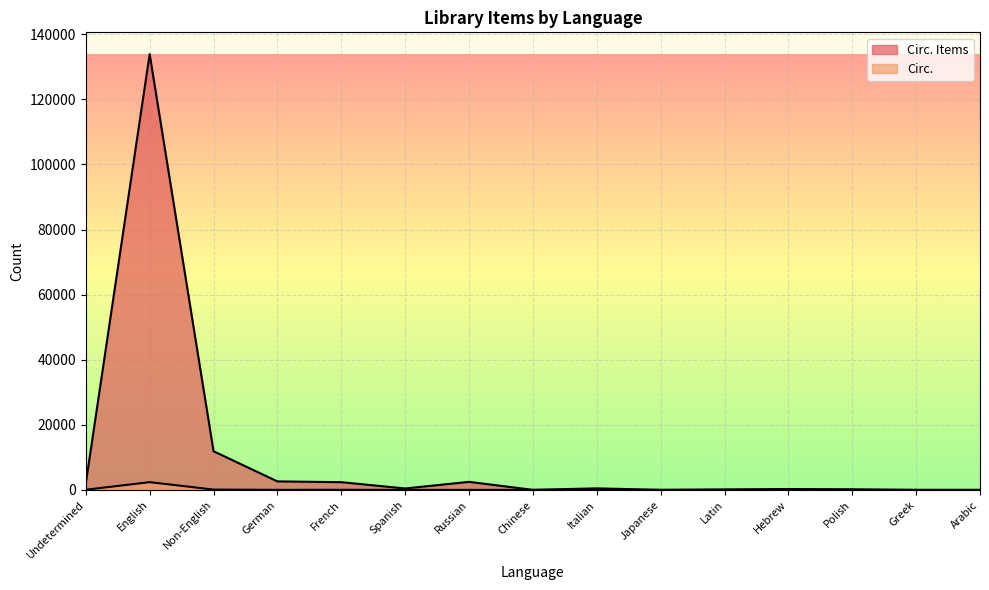

The value of Circ. Items at Japanese is 17. True or false?

True